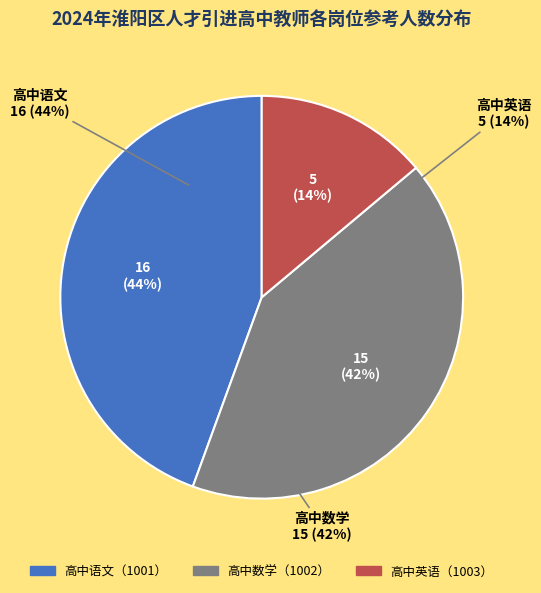

Between 高中数学（1002） and 高中英语（1003）, which is larger?

高中数学（1002）